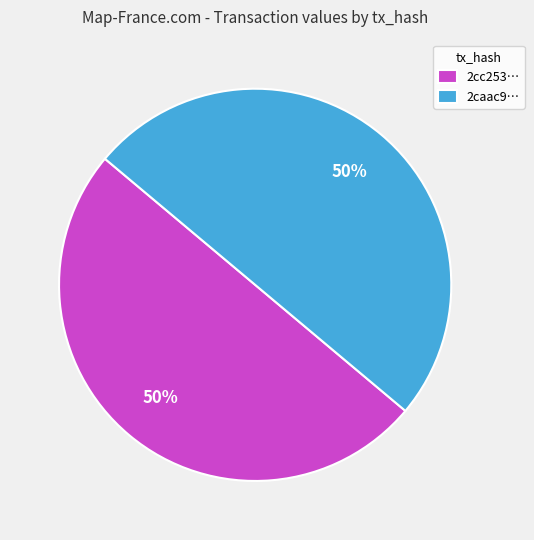

What is the ratio of the value at 2cc253… to the value at 2caac9…?

1.0